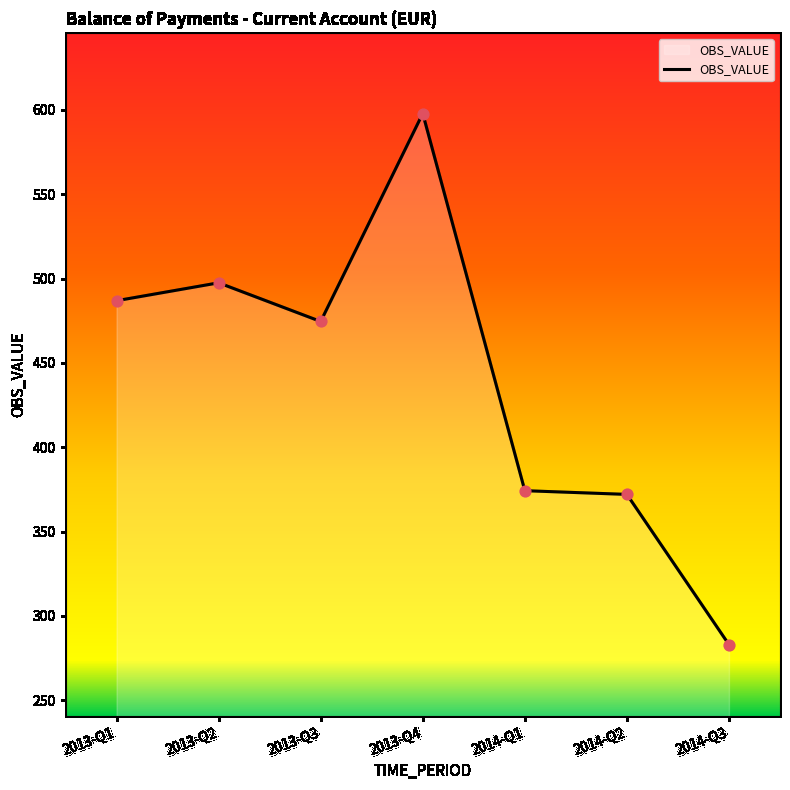

Which has a higher value, 2014-Q3 or 2014-Q2?

2014-Q2